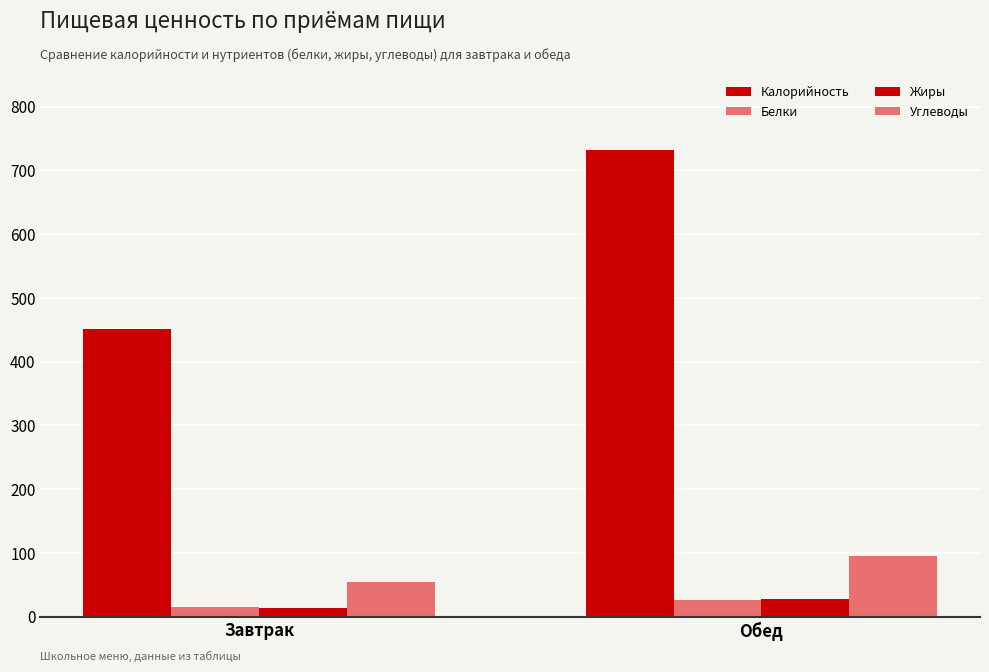

Is the value of Белки at Обед greater than the value of Углеводы at Обед?

No